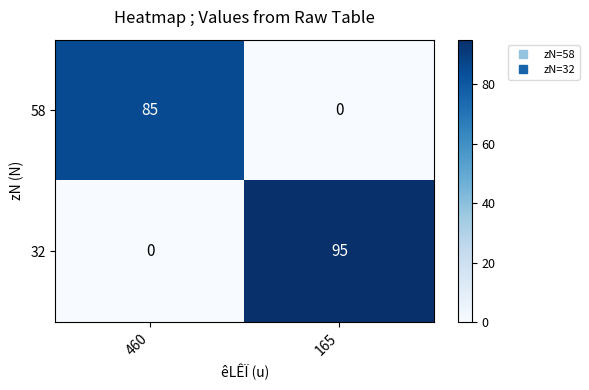

The value of 32 at 460 is 0. True or false?

True